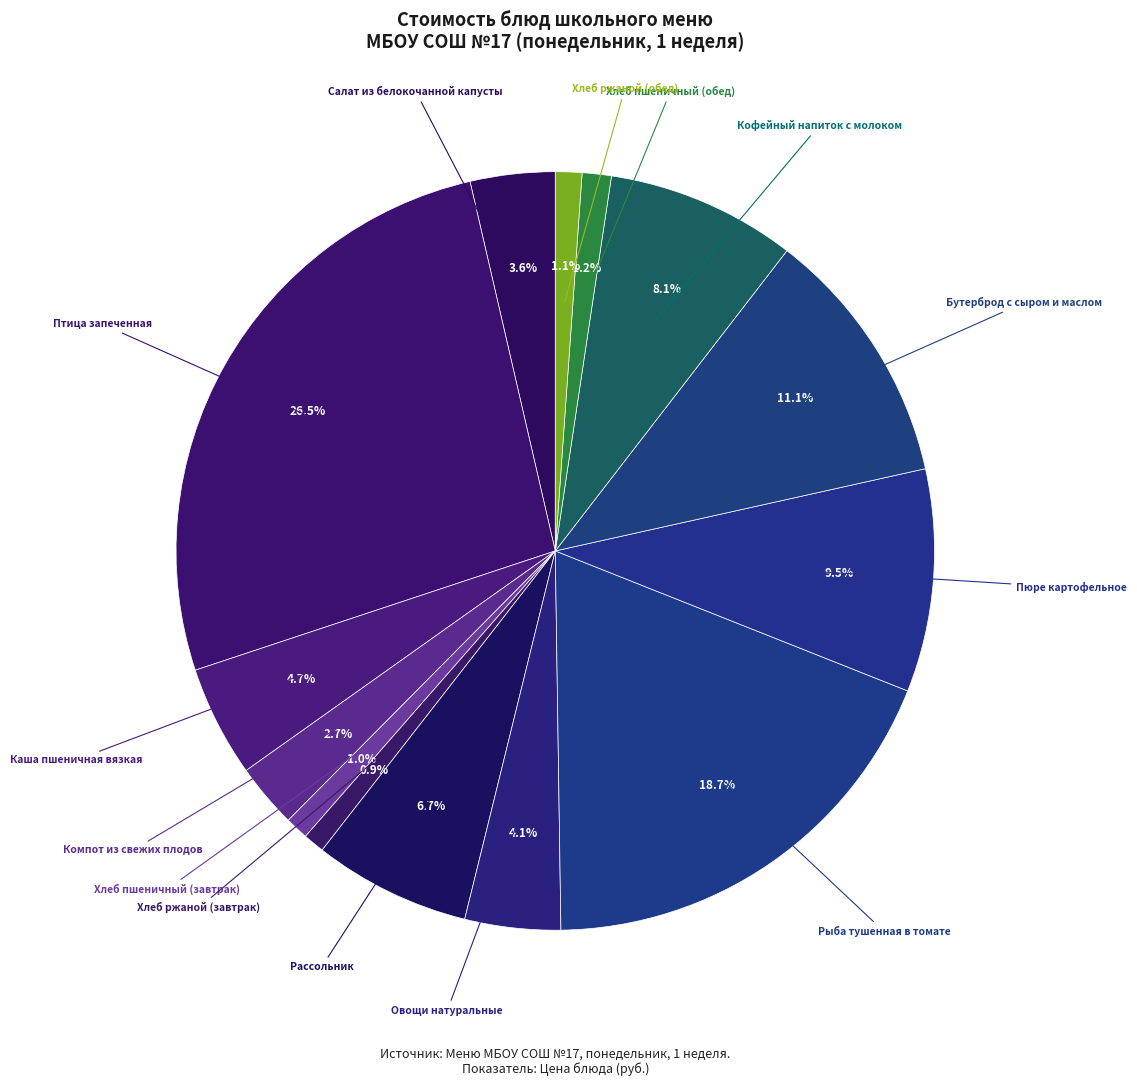

Count the number of slices in the pie.

14